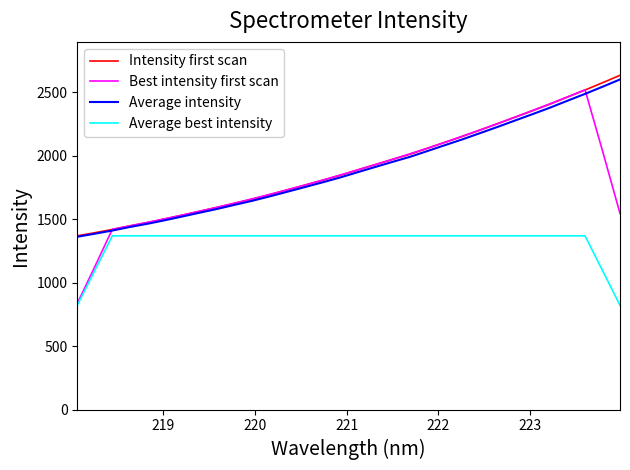

Which series has the largest range (max minus min)?

Best intensity first scan